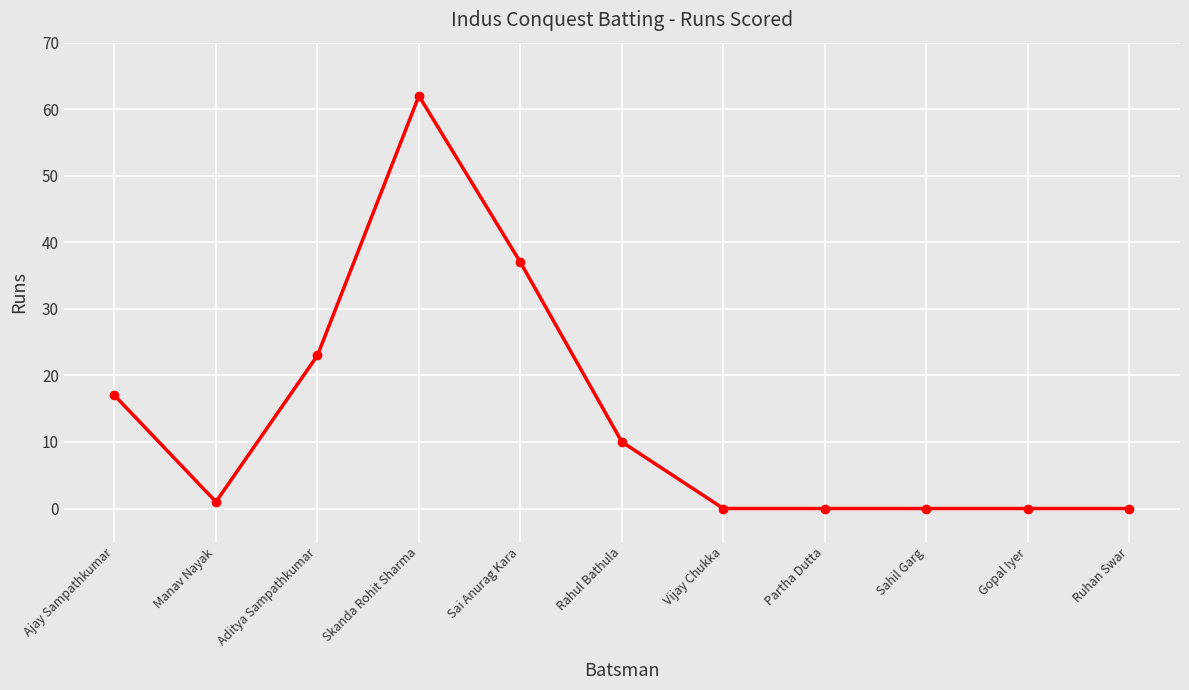

Is it true that the value at Sai Anurag Kara is 59?

False